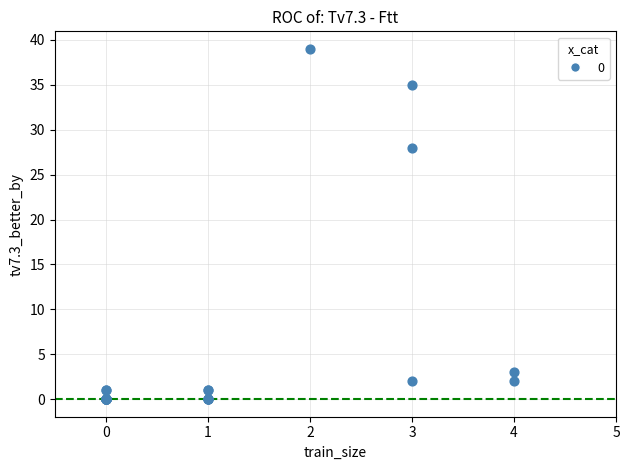

What Y value in the scatter plot is closest to 19?

28